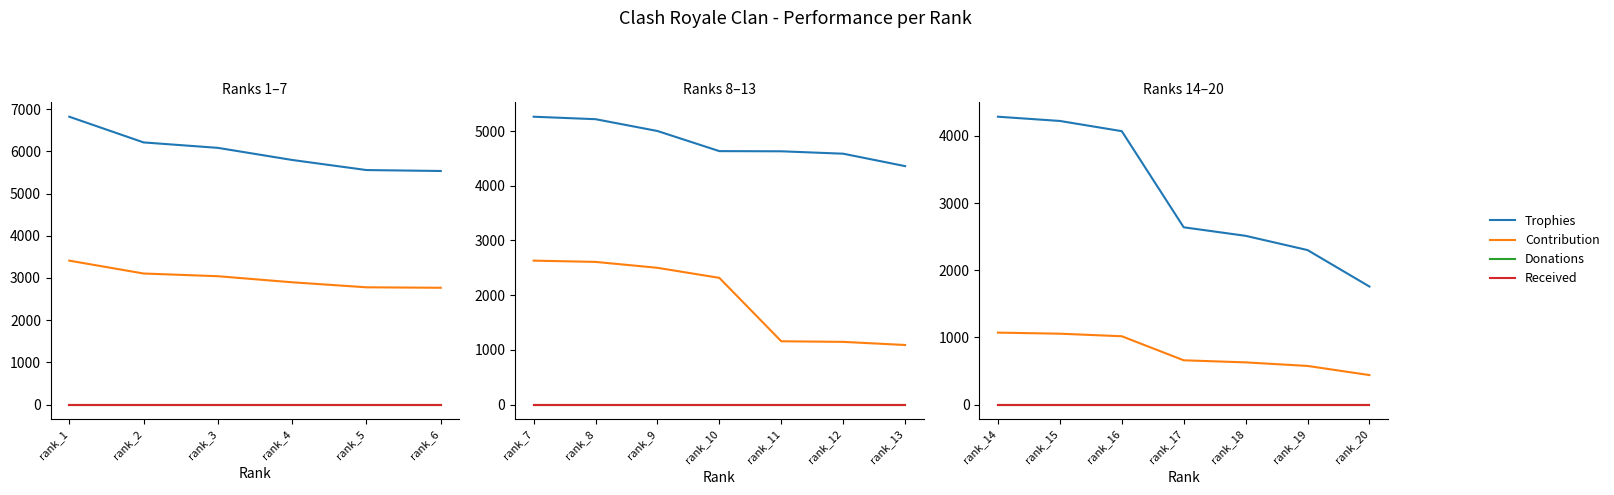

How many lines are shown in the chart?

4